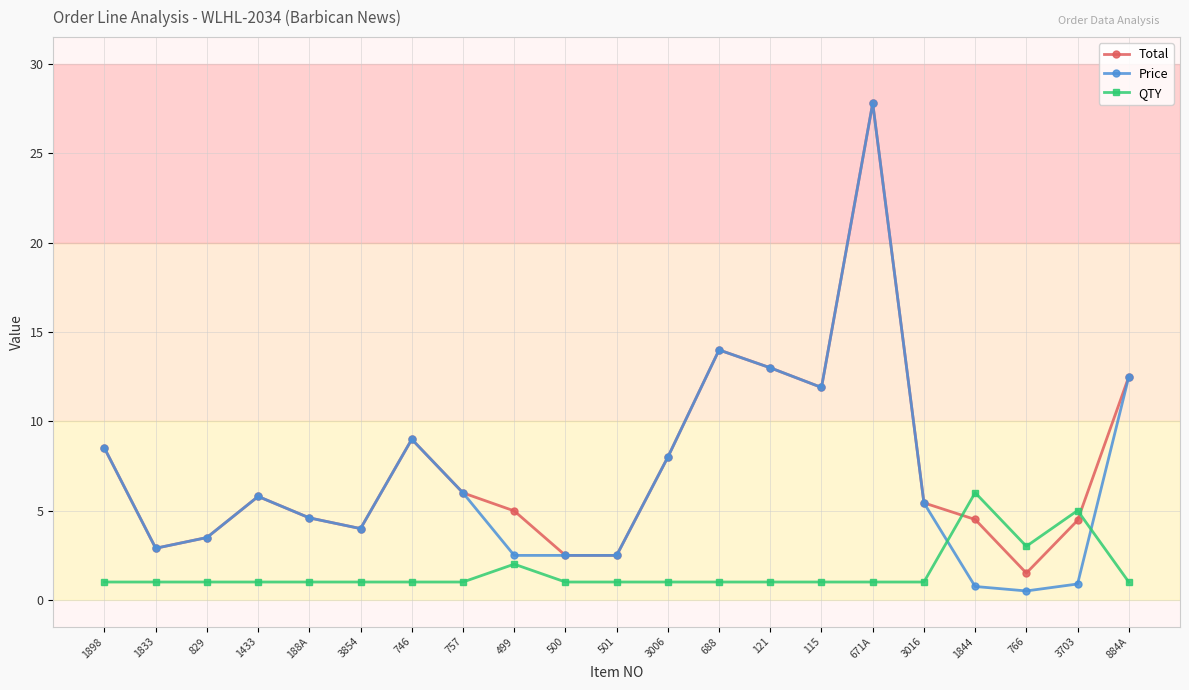

How many data points in Price are less than 5?

10